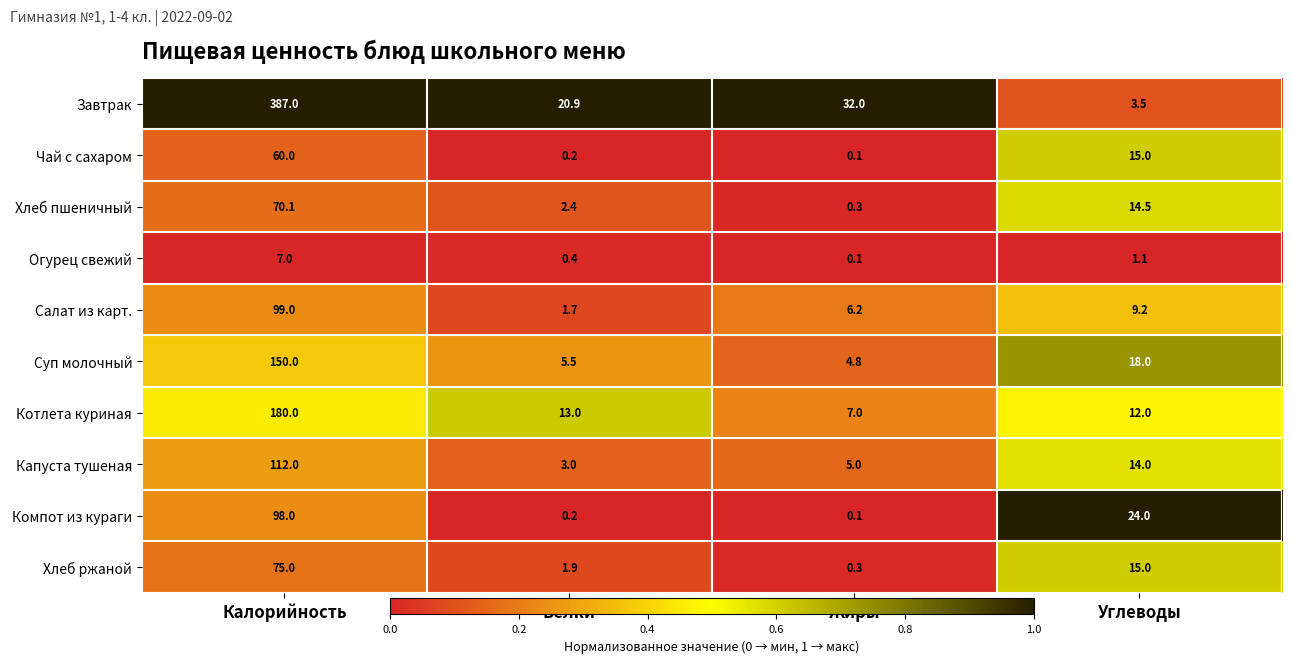

What is the sum of the Суп молочный values at Калорийность and Углеводы?

168.0